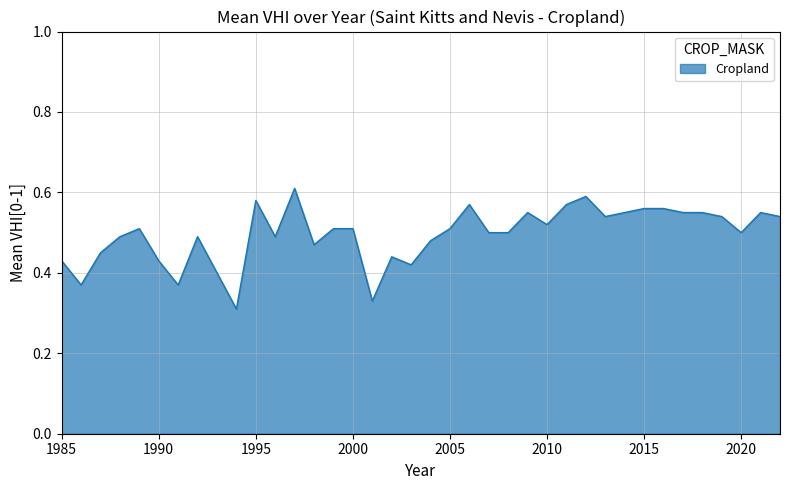

How many lines are shown in the chart?

1